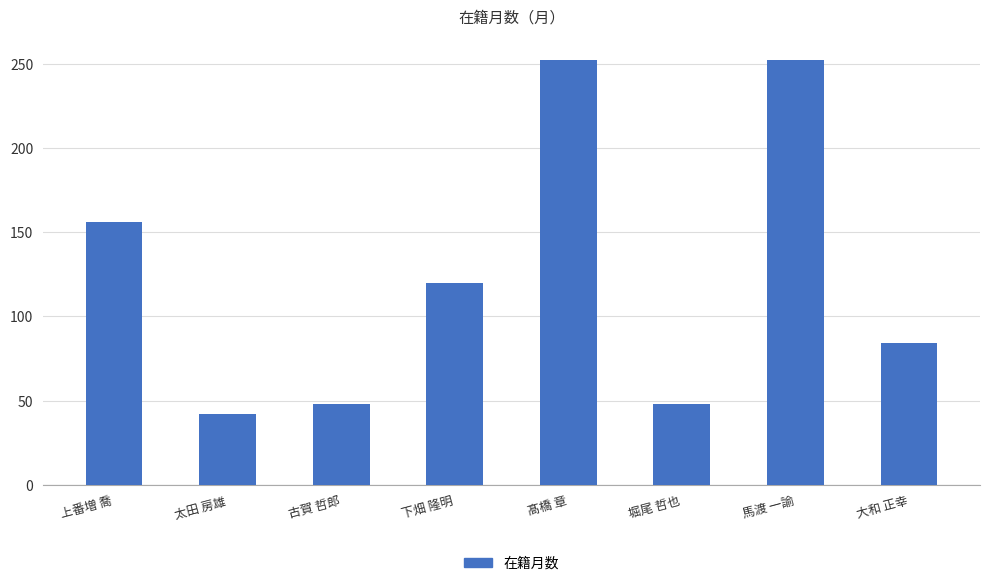

What is the smallest value displayed?

42